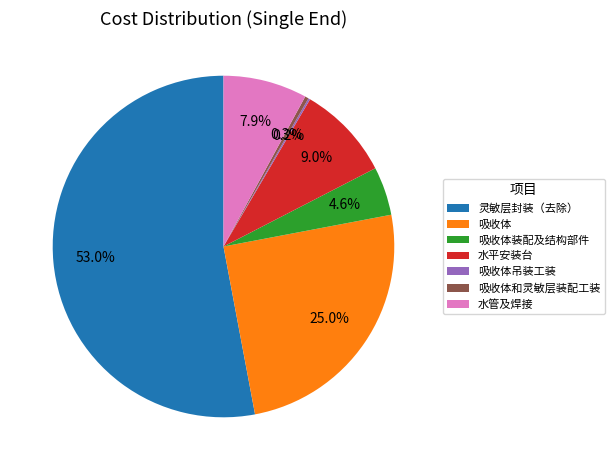

Does 灵敏层封装（去除） represent more than half of the total?

Yes